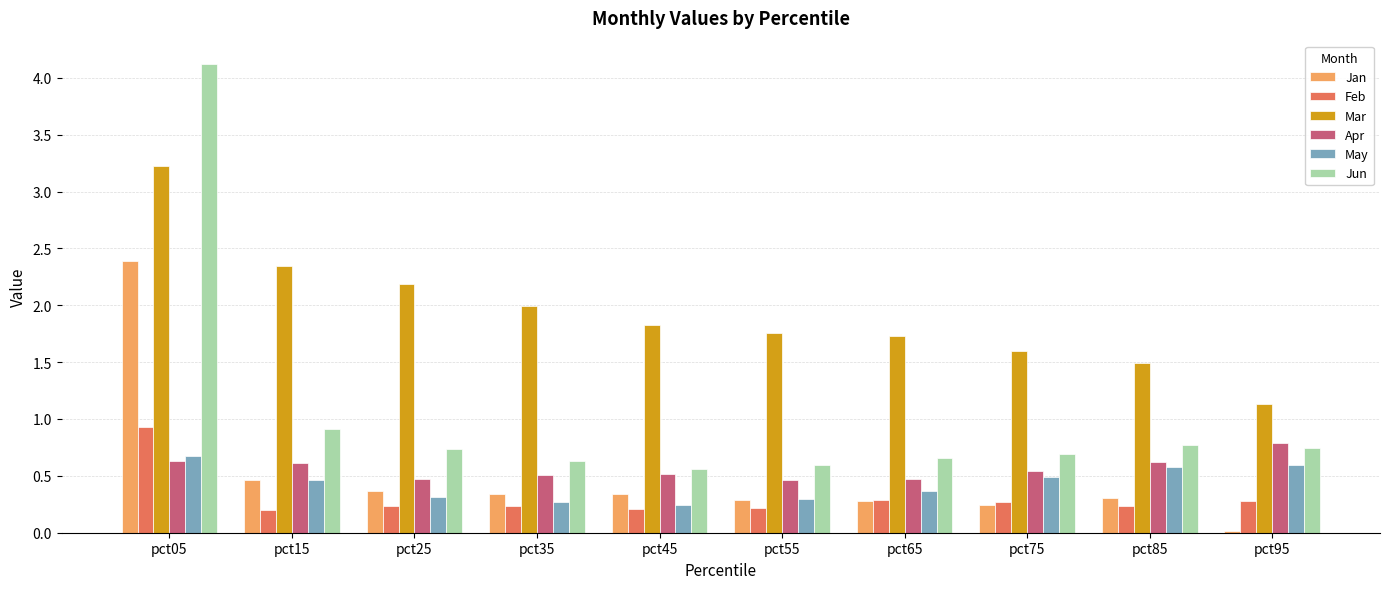

At which category is the sum across all series the highest?

pct05